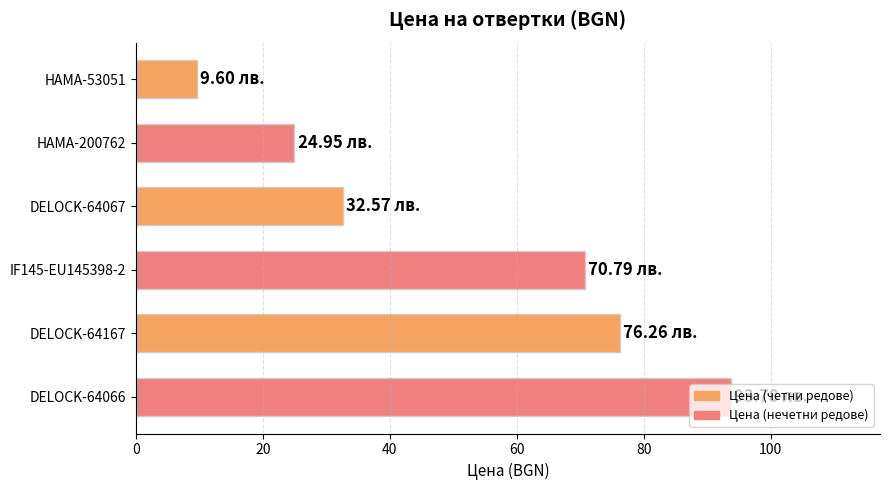

What is the difference between the maximum and second lowest values?

68.8